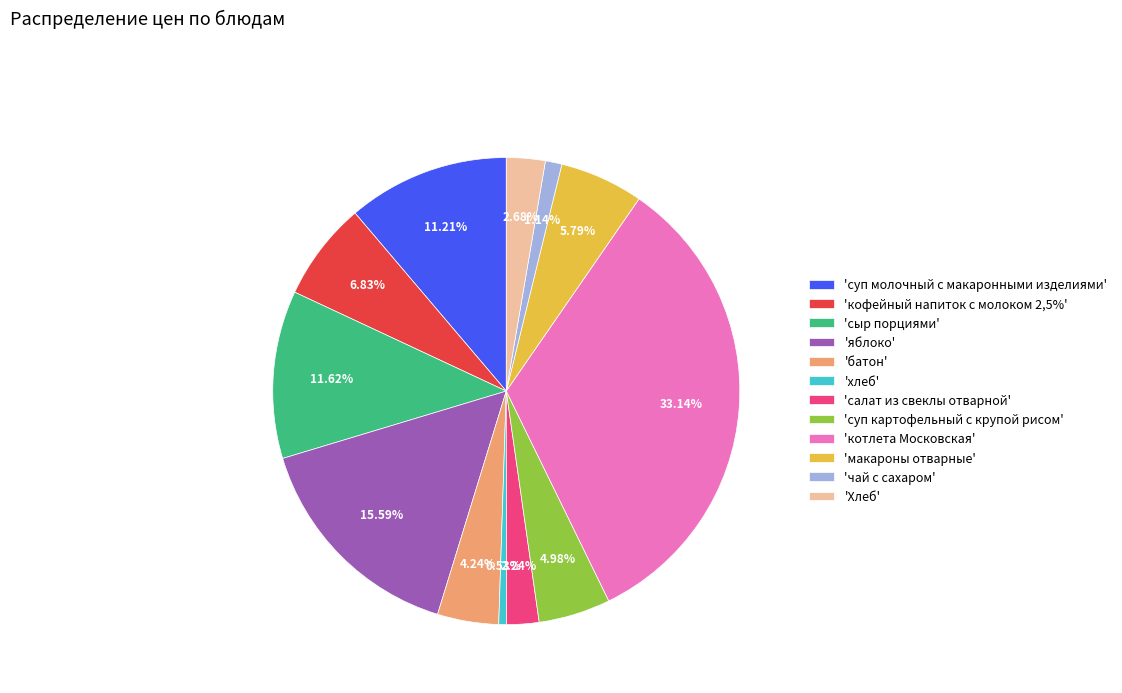

How many slices are in this pie chart?

12